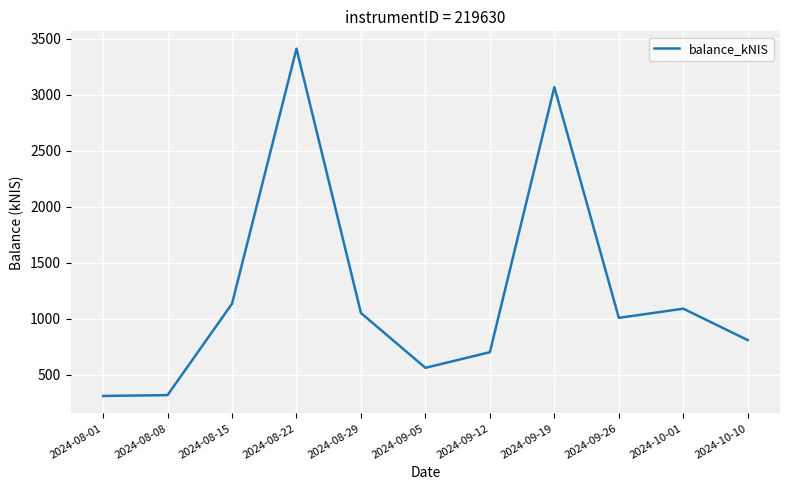

The chart shows a value of 811.0 at 2024-10-10. True or false?

True